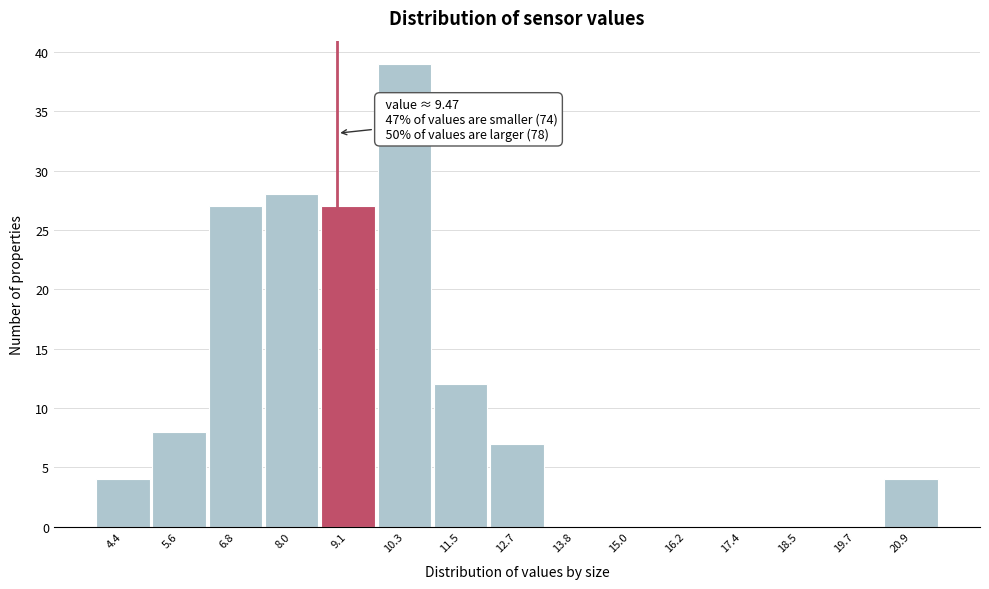

Reading right to left, list all the values displayed in this chart.

20.9=4	19.7=0	18.5=0	17.4=0	16.2=0	15.0=0	13.8=0	12.7=7	11.5=12	10.3=39	9.1=27	8.0=28	6.8=27	5.6=8	4.4=4